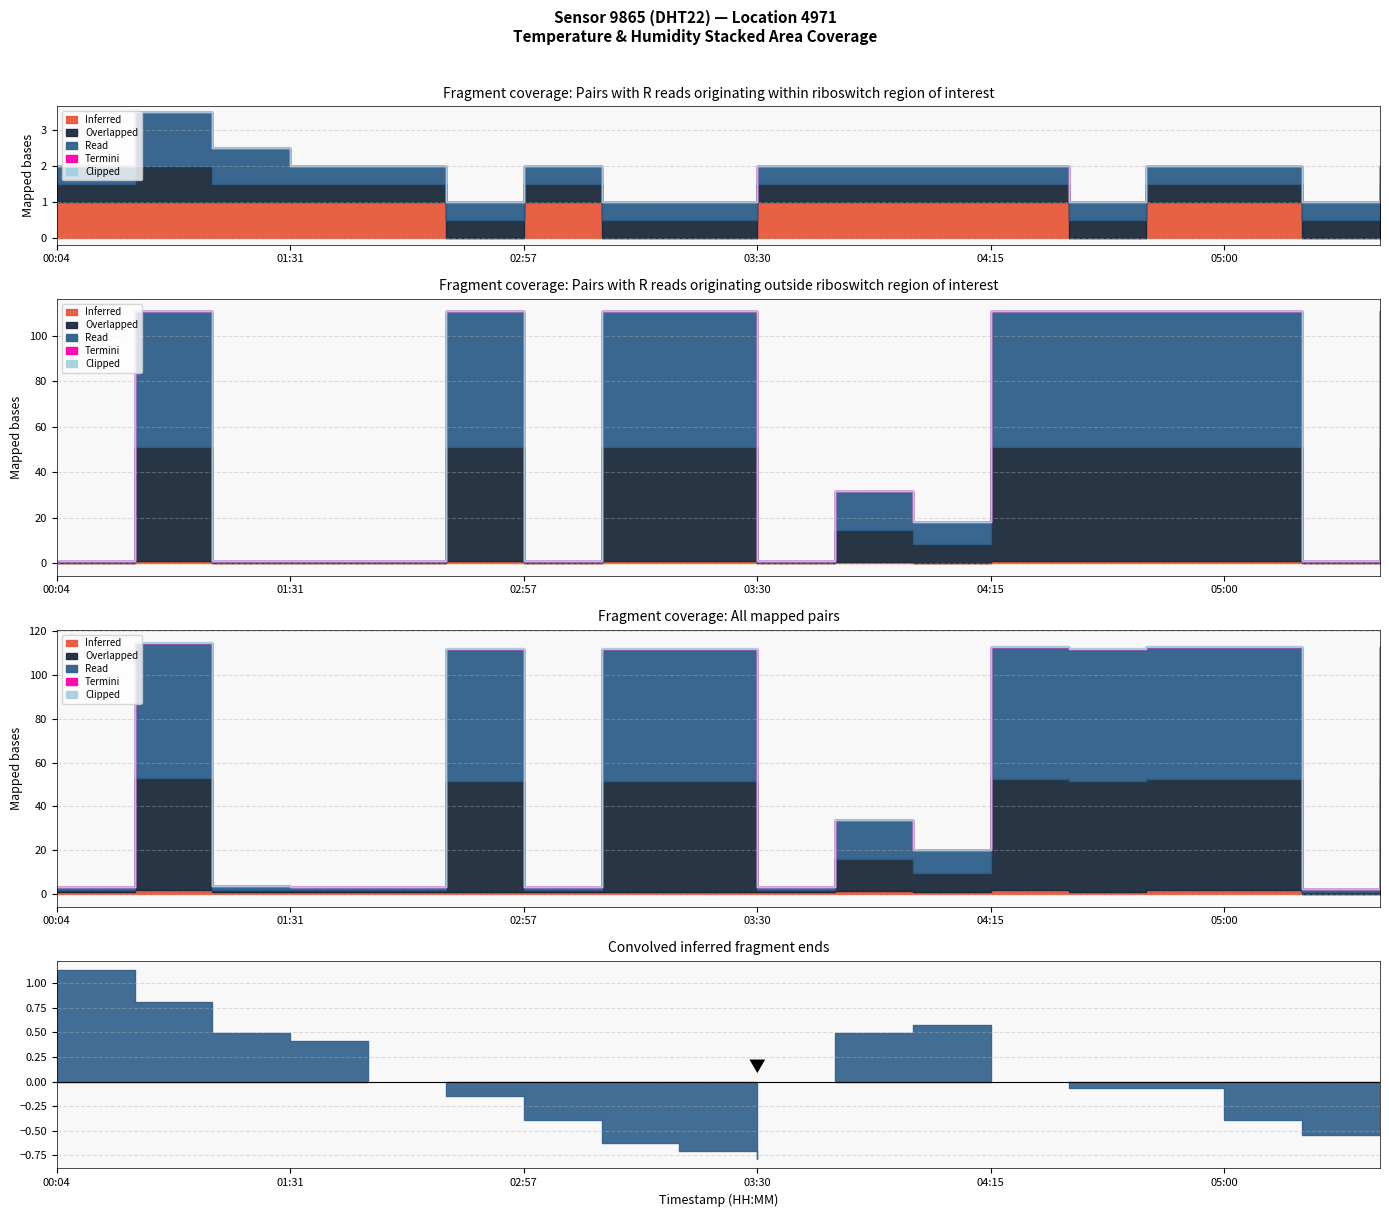

What is the label of the 3rd point from the right?

05:00